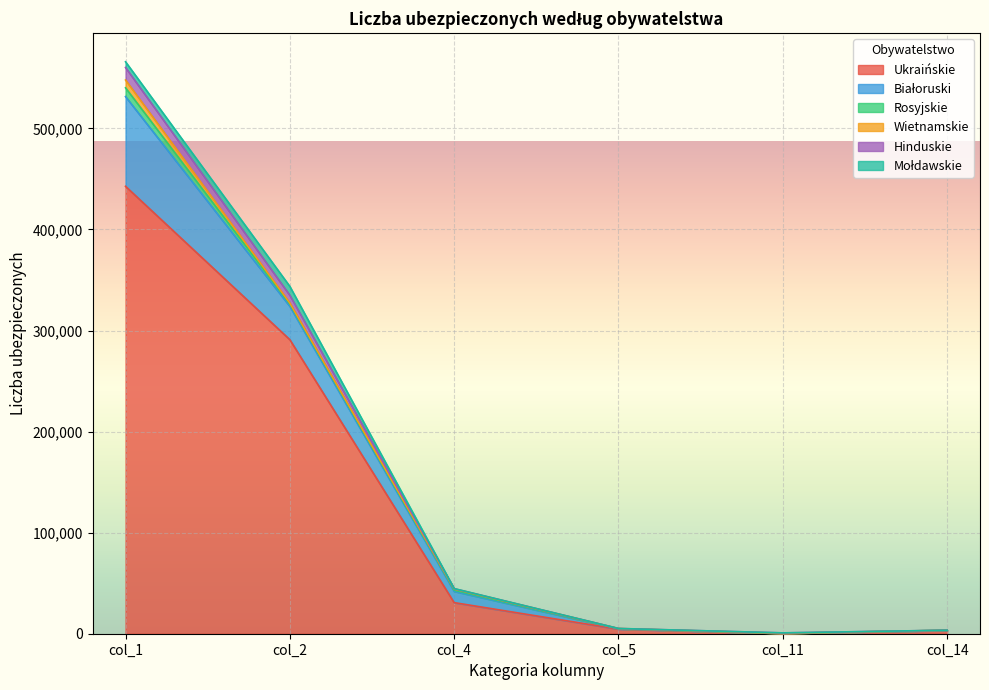

Reading left to right, transcribe all the data shown in this chart.

Ukraińskie: Ogółem=442714	Białoruski=290946	Chińskie=30768	Gruzińskie=4534	Hinduskie=248	Mołdawskie=3179
Białoruski: Ogółem=88753	Białoruski=32992	Chińskie=11151	Gruzińskie=356	Hinduskie=74	Mołdawskie=192
Rosyjskie: Ogółem=8681	Białoruski=2313	Chińskie=1142	Gruzińskie=86	Hinduskie=51	Mołdawskie=70
Wietnamskie: Ogółem=7736	Białoruski=989	Chińskie=1175	Gruzińskie=173	Hinduskie=31	Mołdawskie=3
Hinduskie: Ogółem=12349	Białoruski=7613	Chińskie=315	Gruzińskie=20	Hinduskie=426	Mołdawskie=15
Mołdawskie: Ogółem=5696	Białoruski=8793	Chińskie=112	Gruzińskie=29	Hinduskie=5	Mołdawskie=12